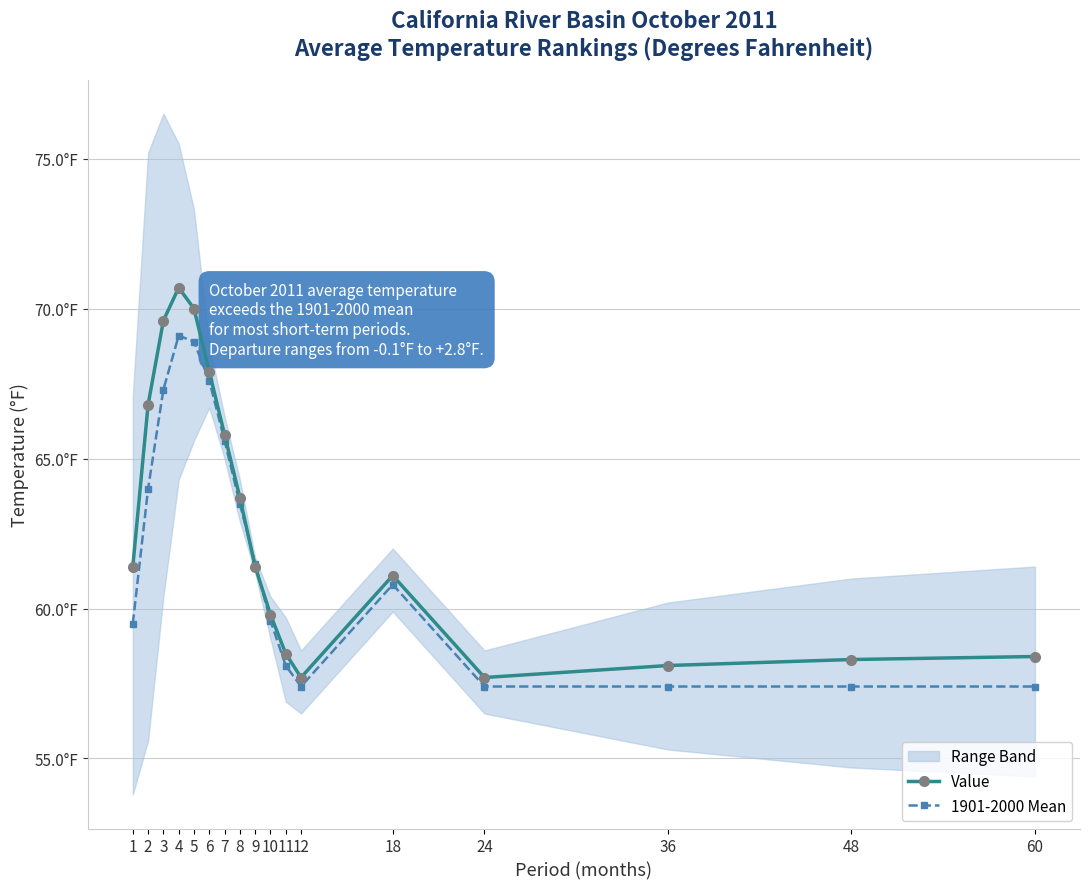

At which category does the chart reach its minimum across all series?

12